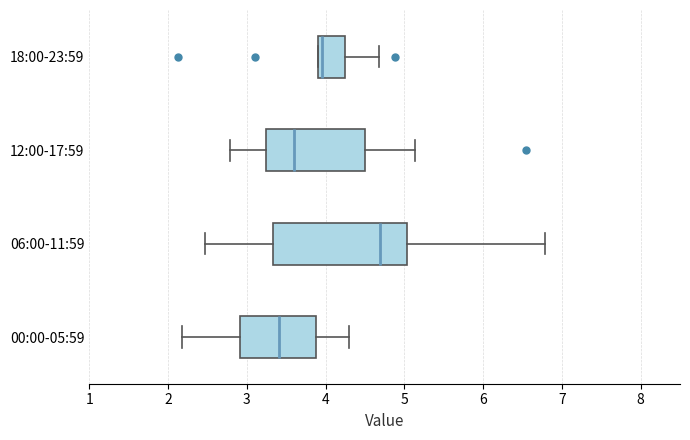

Reading bottom to top, transcribe this box plot: for each box, give where its median line is, the range the box spans, and where its two whiskers end, as read against the x-axis. The values are not printed on the chart, so give them approximately, as read against the axis.

00:00-05:59: median 3.4, box 2.9 to 3.9, whiskers 2.2 to 4.3
06:00-11:59: median 4.7, box 3.3 to 5.0, whiskers 2.5 to 6.8
12:00-17:59: median 3.6, box 3.2 to 4.5, whiskers 2.8 to 5.1
18:00-23:59: median 4.0, box 3.9 to 4.2, whiskers 3.9 to 4.7